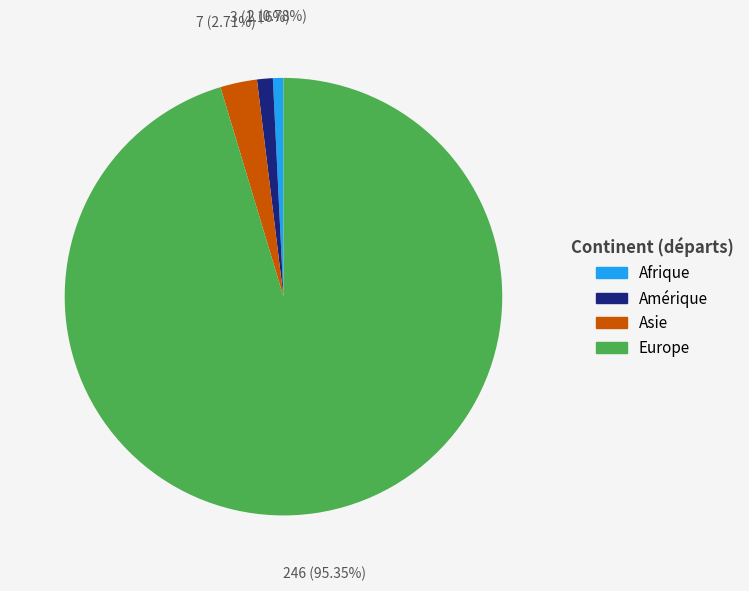

To the nearest percent, what is the average slice percentage?

25%